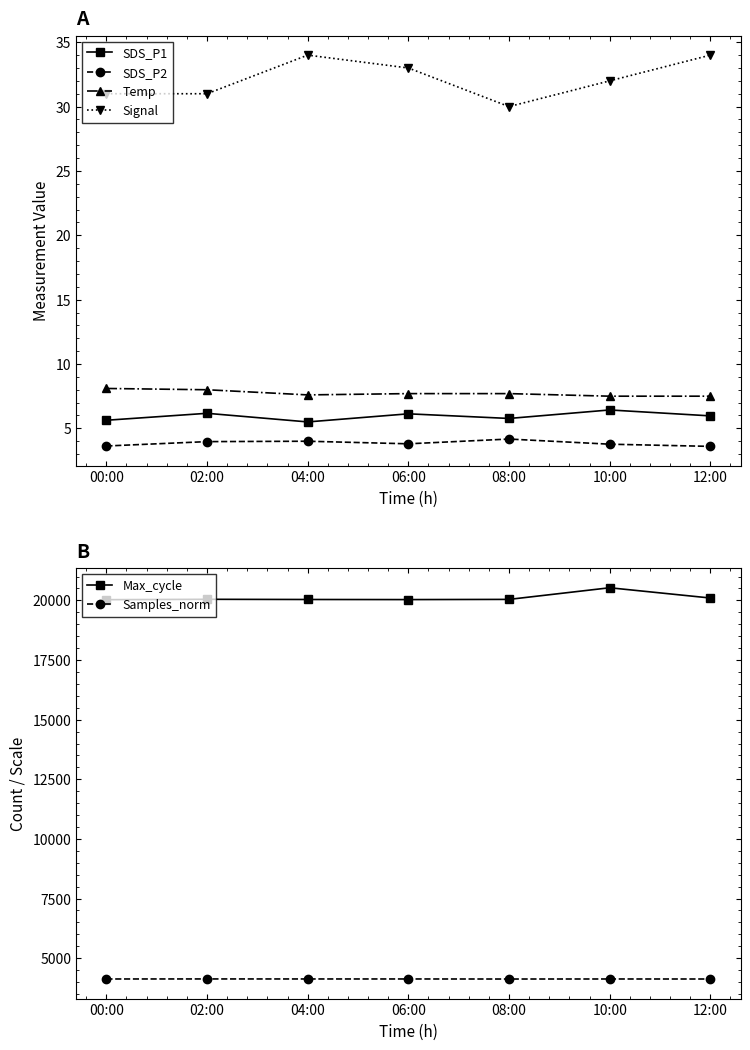

What is the highest value of the Signal series?

34.0